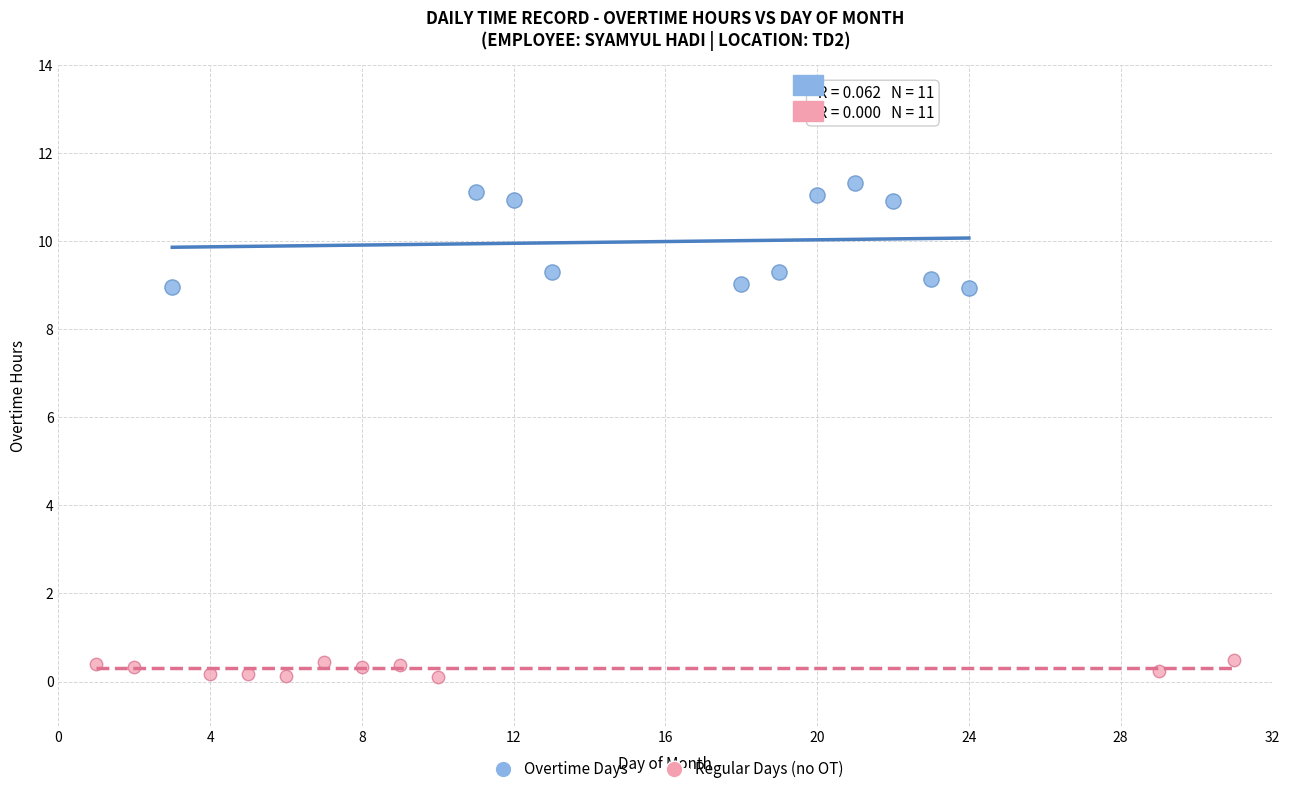

Which series reaches the minimum Y coordinate?

Regular Days (no OT)